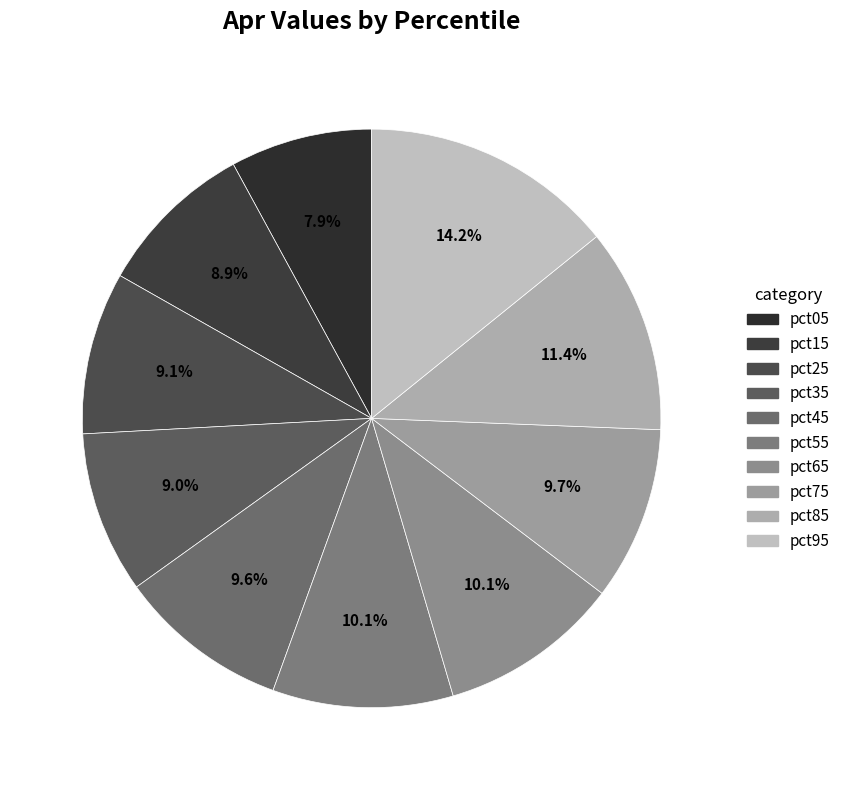

Does any single category account for the majority?

No